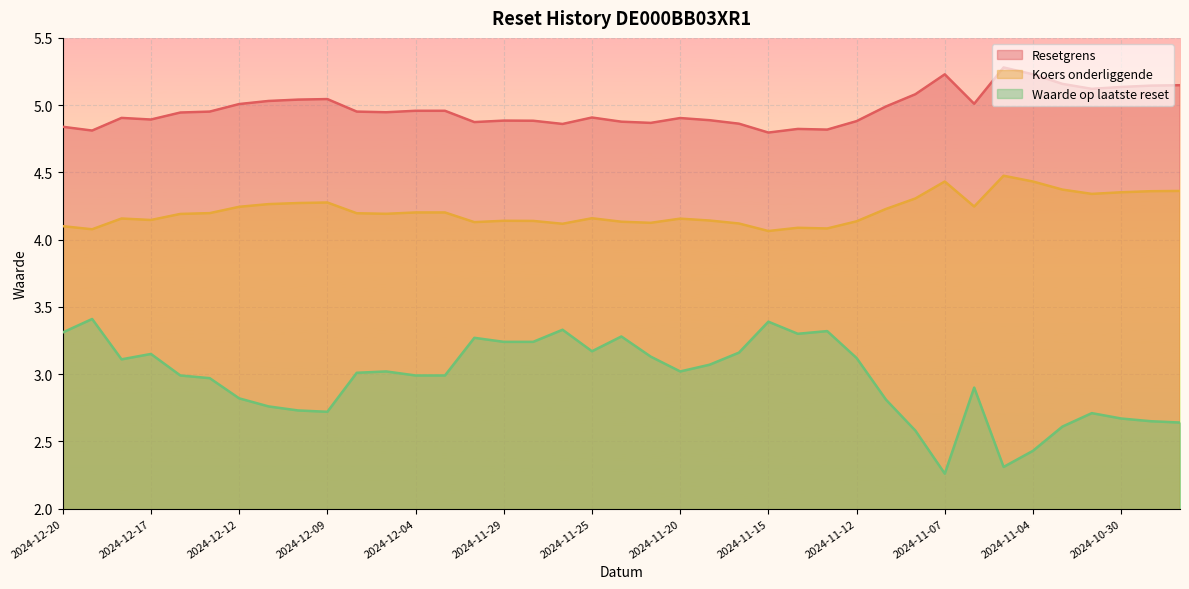

Reading right to left, list all the values displayed in this chart.

Resetgrens: 2024-10-28=5.1	2024-10-29=5.1	2024-10-30=5.1	2024-10-31=5.1	2024-11-01=5.2	2024-11-04=5.2	2024-11-05=5.3	2024-11-06=5.0	2024-11-07=5.2	2024-11-08=5.1	2024-11-11=5.0	2024-11-12=4.9	2024-11-13=4.8	2024-11-14=4.8	2024-11-15=4.8	2024-11-18=4.9	2024-11-19=4.9	2024-11-20=4.9	2024-11-21=4.9	2024-11-22=4.9	2024-11-25=4.9	2024-11-26=4.9	2024-11-27=4.9	2024-11-29=4.9	2024-12-02=4.9	2024-12-03=5.0	2024-12-04=5.0	2024-12-05=4.9	2024-12-06=5.0	2024-12-09=5.0	2024-12-10=5.0	2024-12-11=5.0	2024-12-12=5.0	2024-12-13=5.0	2024-12-16=4.9	2024-12-17=4.9	2024-12-18=4.9	2024-12-19=4.8	2024-12-20=4.8
Koers onderliggende: 2024-10-28=4.4	2024-10-29=4.4	2024-10-30=4.4	2024-10-31=4.3	2024-11-01=4.4	2024-11-04=4.4	2024-11-05=4.5	2024-11-06=4.2	2024-11-07=4.4	2024-11-08=4.3	2024-11-11=4.2	2024-11-12=4.1	2024-11-13=4.1	2024-11-14=4.1	2024-11-15=4.1	2024-11-18=4.1	2024-11-19=4.1	2024-11-20=4.2	2024-11-21=4.1	2024-11-22=4.1	2024-11-25=4.2	2024-11-26=4.1	2024-11-27=4.1	2024-11-29=4.1	2024-12-02=4.1	2024-12-03=4.2	2024-12-04=4.2	2024-12-05=4.2	2024-12-06=4.2	2024-12-09=4.3	2024-12-10=4.3	2024-12-11=4.3	2024-12-12=4.2	2024-12-13=4.2	2024-12-16=4.2	2024-12-17=4.1	2024-12-18=4.2	2024-12-19=4.1	2024-12-20=4.1
Waarde op laatste reset: 2024-10-28=2.6	2024-10-29=2.6	2024-10-30=2.7	2024-10-31=2.7	2024-11-01=2.6	2024-11-04=2.4	2024-11-05=2.3	2024-11-06=2.9	2024-11-07=2.3	2024-11-08=2.6	2024-11-11=2.8	2024-11-12=3.1	2024-11-13=3.3	2024-11-14=3.3	2024-11-15=3.4	2024-11-18=3.2	2024-11-19=3.1	2024-11-20=3.0	2024-11-21=3.1	2024-11-22=3.3	2024-11-25=3.2	2024-11-26=3.3	2024-11-27=3.2	2024-11-29=3.2	2024-12-02=3.3	2024-12-03=3.0	2024-12-04=3.0	2024-12-05=3.0	2024-12-06=3.0	2024-12-09=2.7	2024-12-10=2.7	2024-12-11=2.8	2024-12-12=2.8	2024-12-13=3.0	2024-12-16=3.0	2024-12-17=3.1	2024-12-18=3.1	2024-12-19=3.4	2024-12-20=3.3